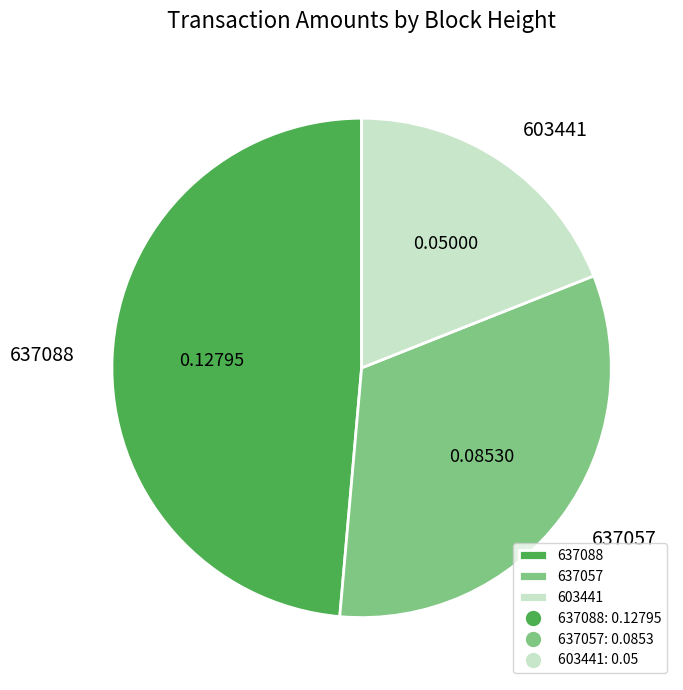

Does 637057 account for over 50% of the chart?

No